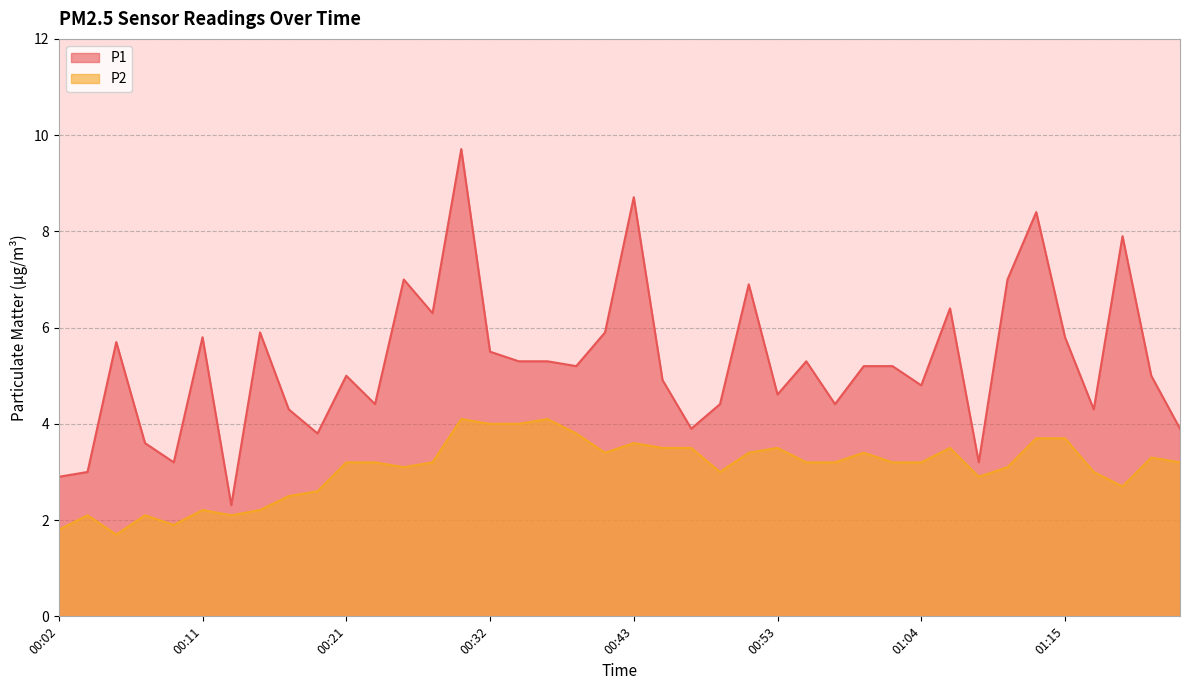

How many data points in P2 are less than 3?

12